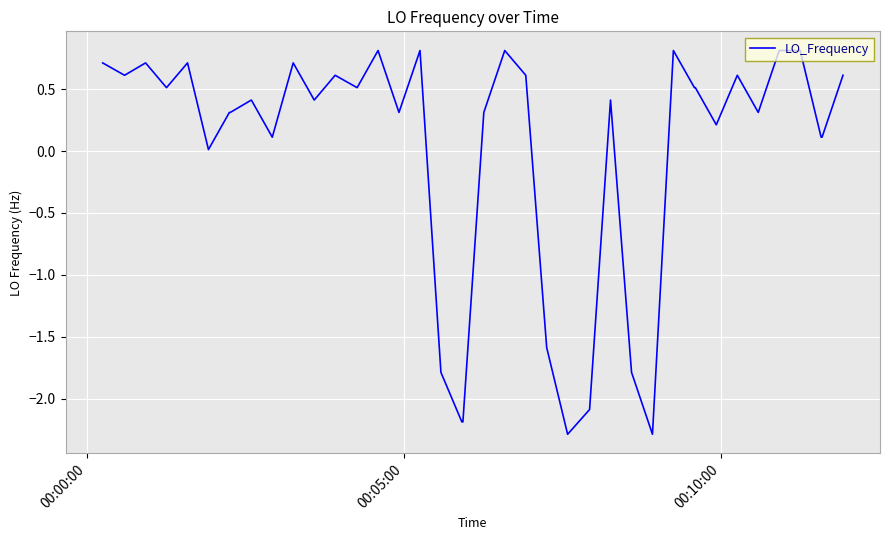

What is the maximum value shown in the chart?

0.8